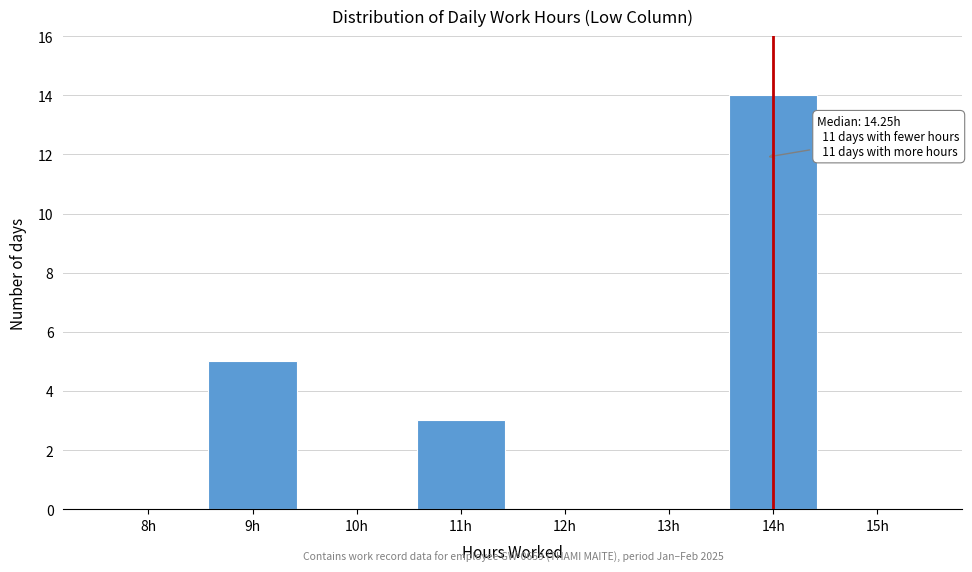

Reading left to right, extract all data points from this chart.

8h=0	9h=5	10h=0	11h=3	12h=0	13h=0	14h=14	15h=0